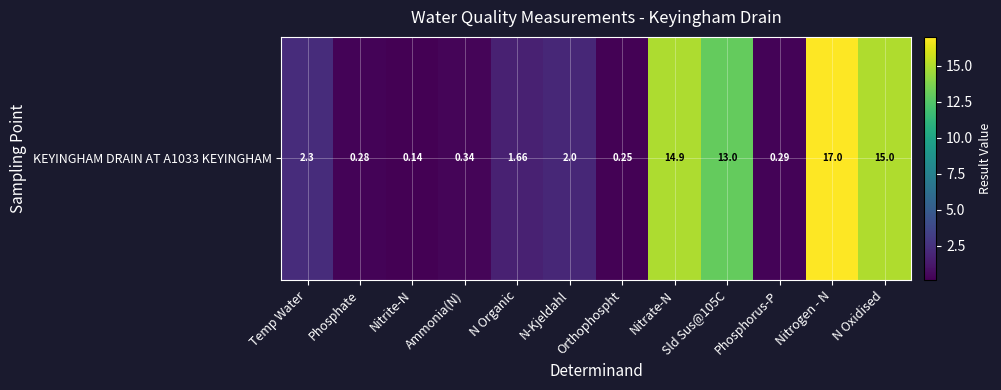

Rank the categories by value from highest to lowest.

Nitrogen - N, N Oxidised, Nitrate-N, Sld Sus@105C, Temp Water, N-Kjeldahl, N Organic, Ammonia(N), Phosphorus-P, Phosphate, Orthophospht, Nitrite-N